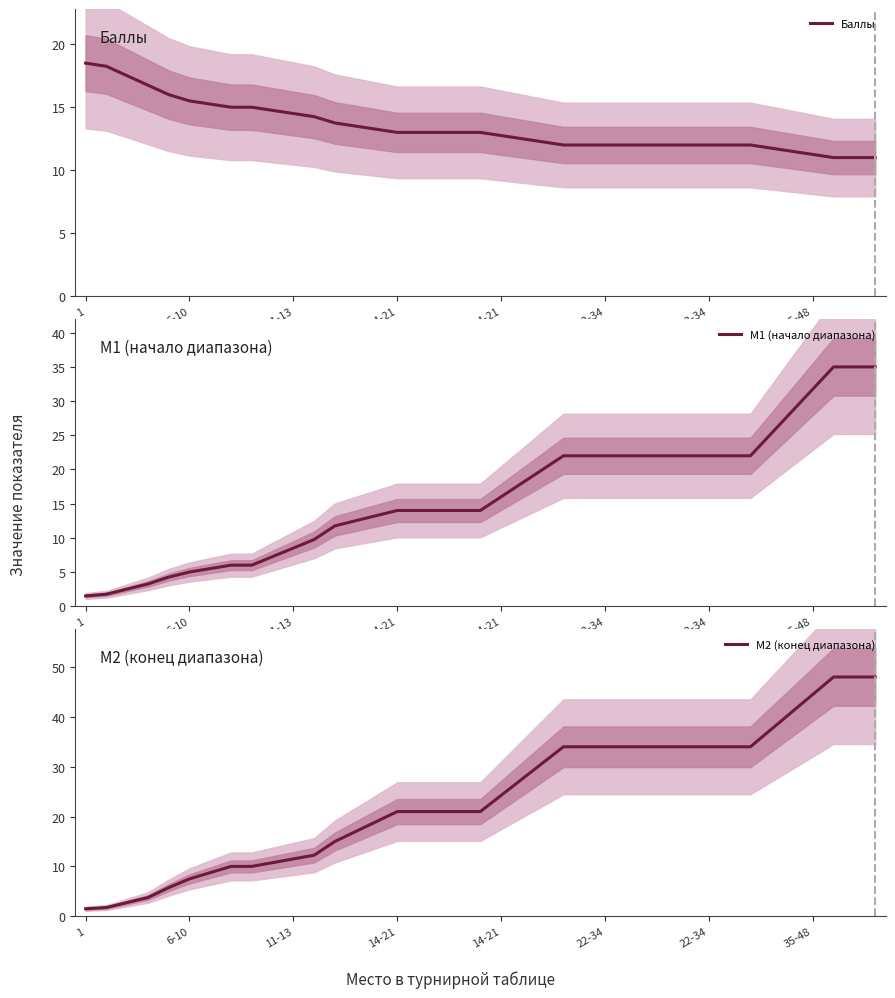

True or false: M1 (начало диапазона) and M2 (конец диапазона) cross at least once.

False